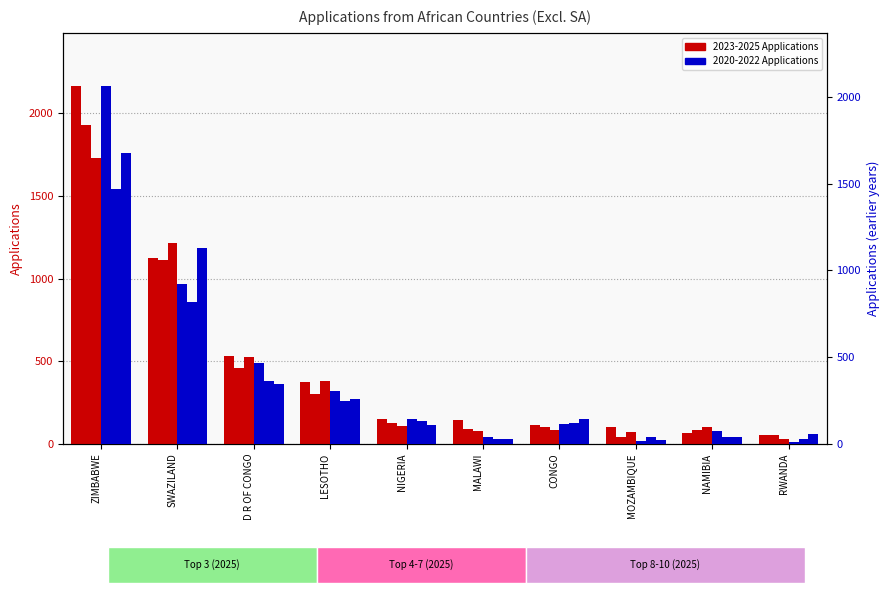

Rank the series by their maximum value, from lowest to highest.

2021 Applications, 2020 Applications, 2023 Applications, 2024 Applications, 2022 Applications, 2025 Applications